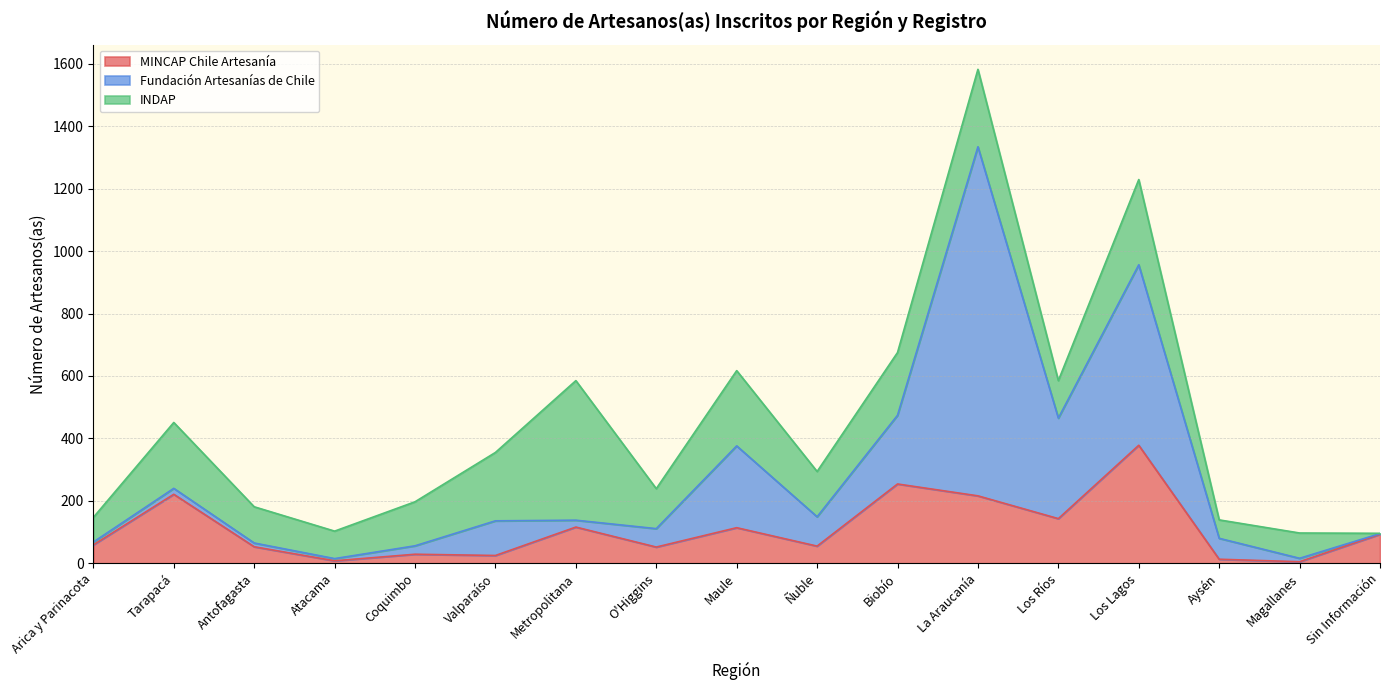

After their last crossing, which series has the higher values: INDAP or Fundación Artesanías de Chile?

Fundación Artesanías de Chile